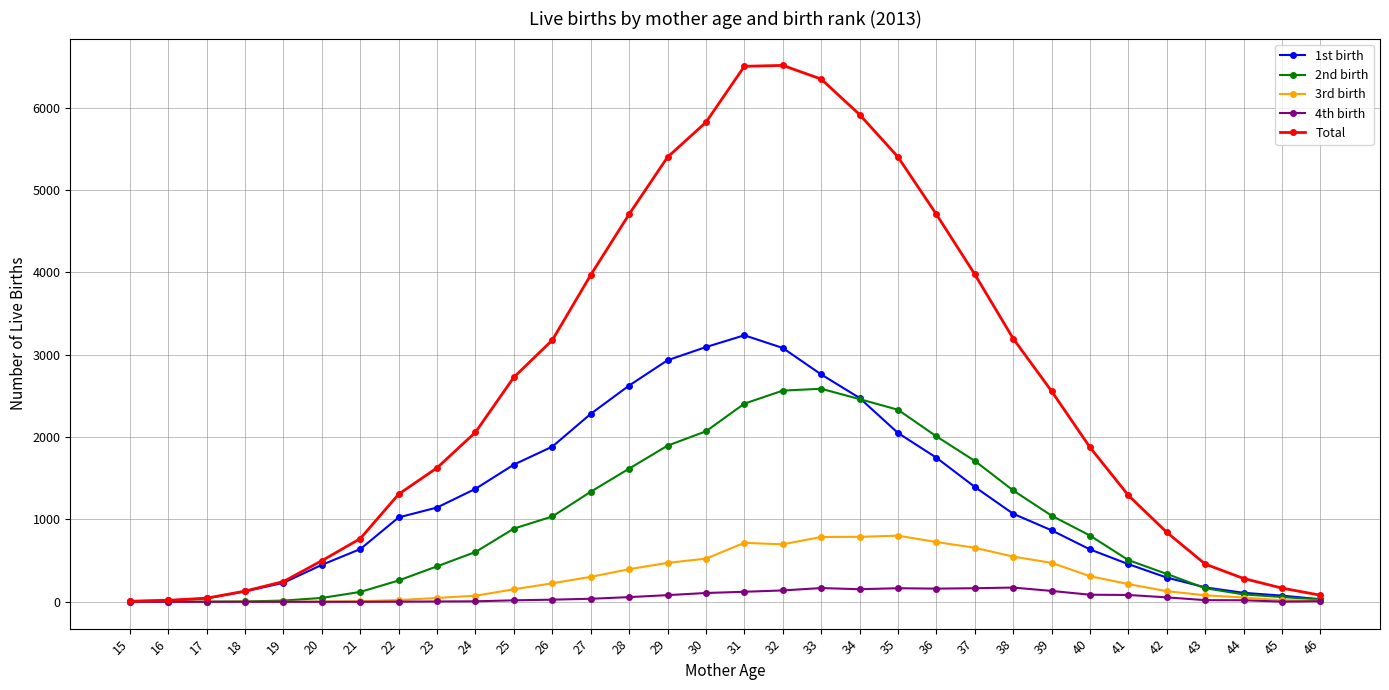

List the series in order of their peak value, lowest first.

4th birth, 3rd birth, 2nd birth, 1st birth, Total